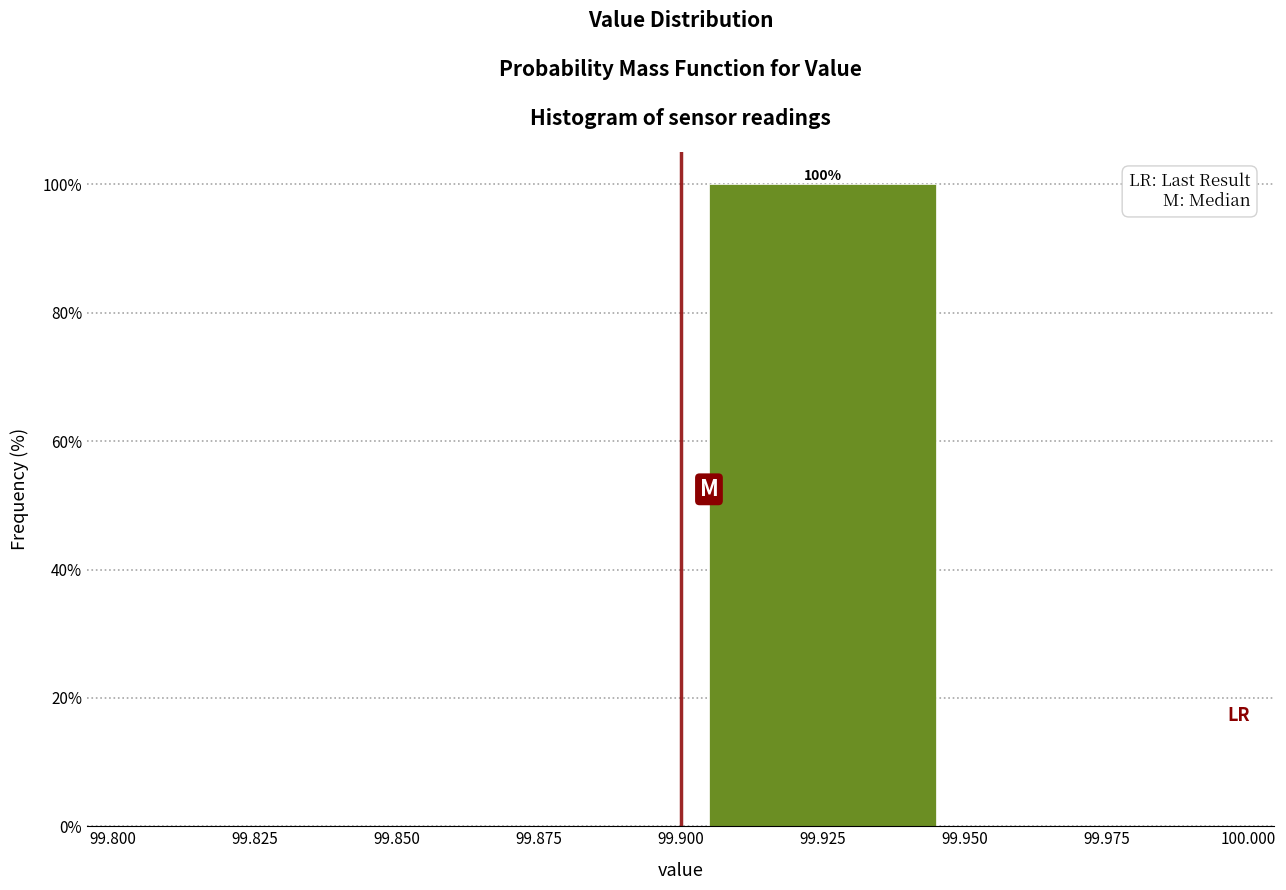

Over which range of the x-axis is the bar tallest?

99.900 to 99.950